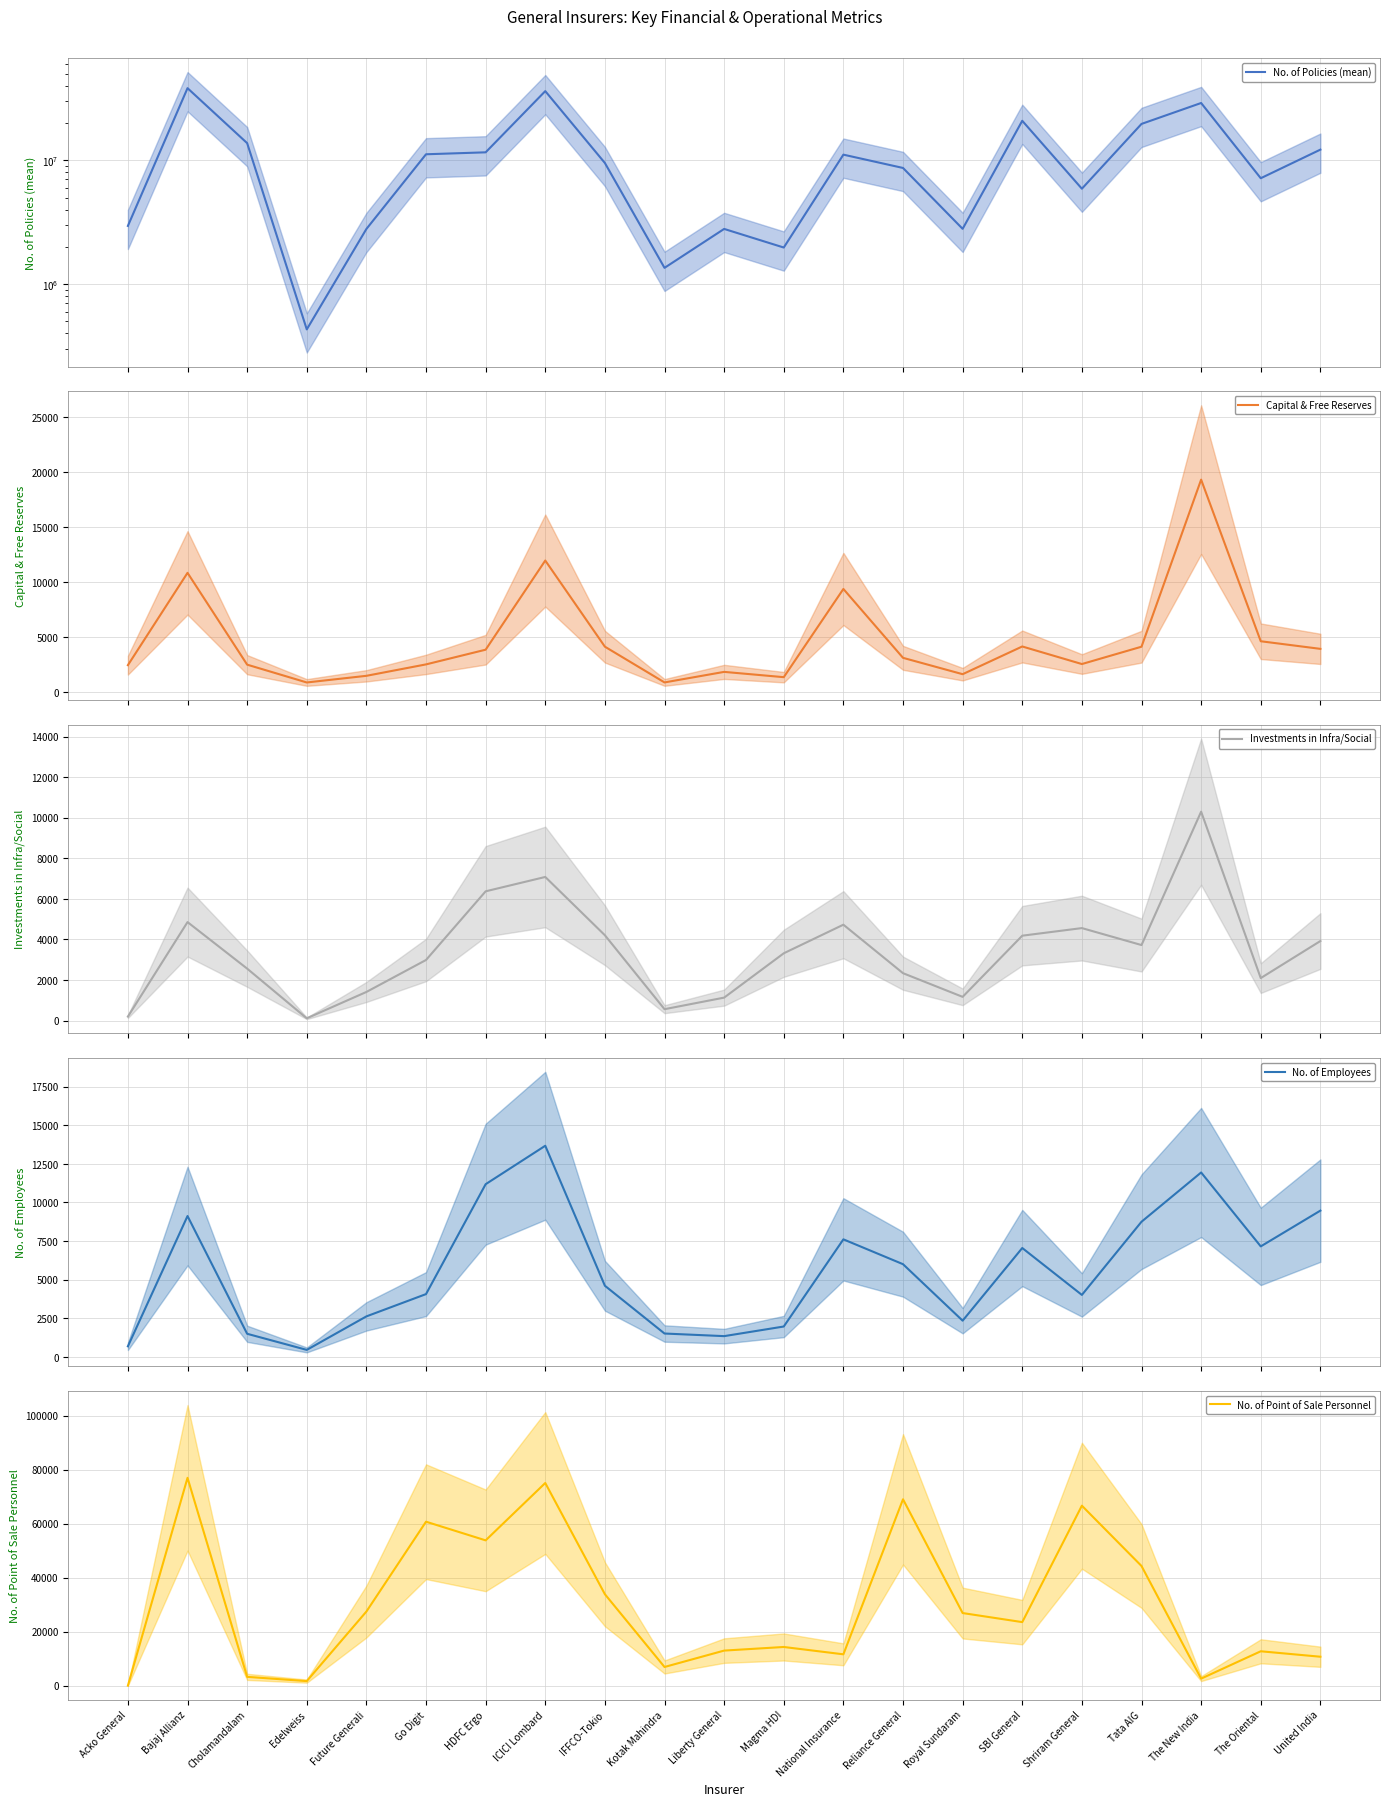

At which category is the sum across all series the highest?

Bajaj Allianz